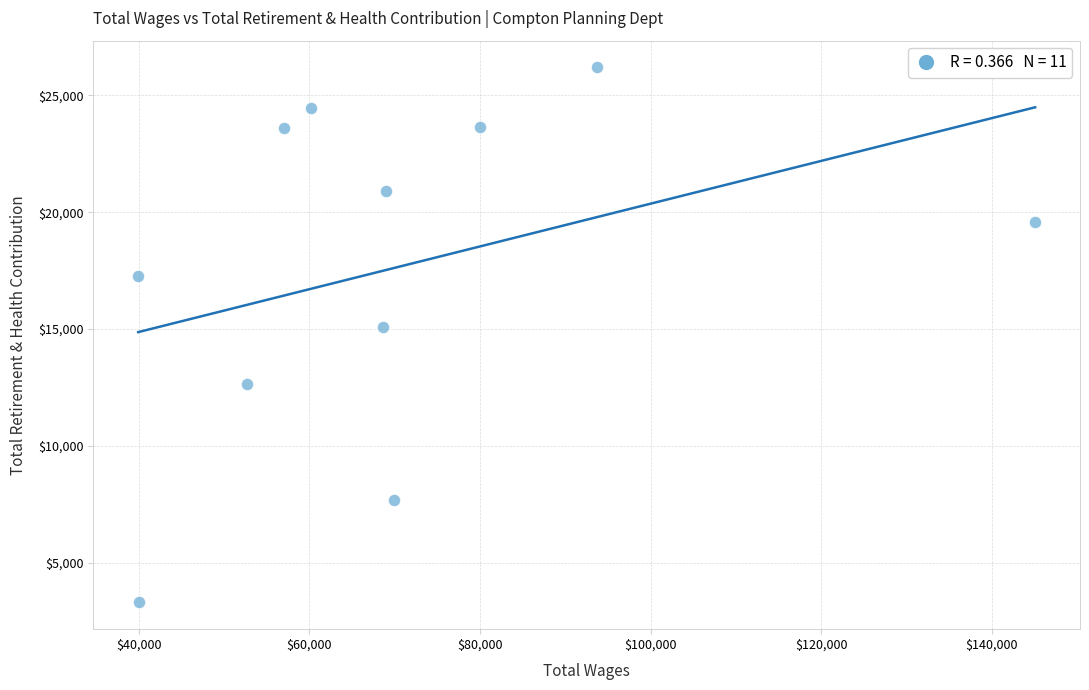

What is the average Y value?

17673